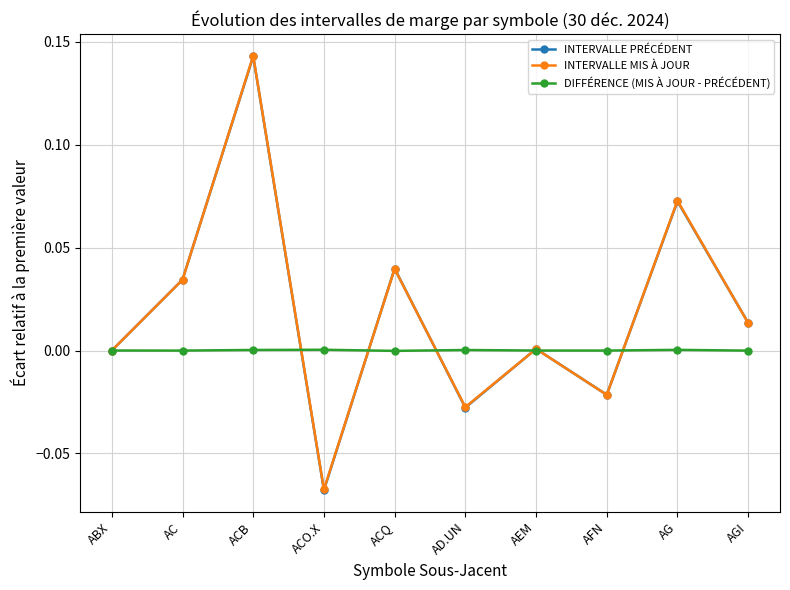

What is the difference between the maximum and minimum values in the INTERVALLE PRÉCÉDENT series?

0.2